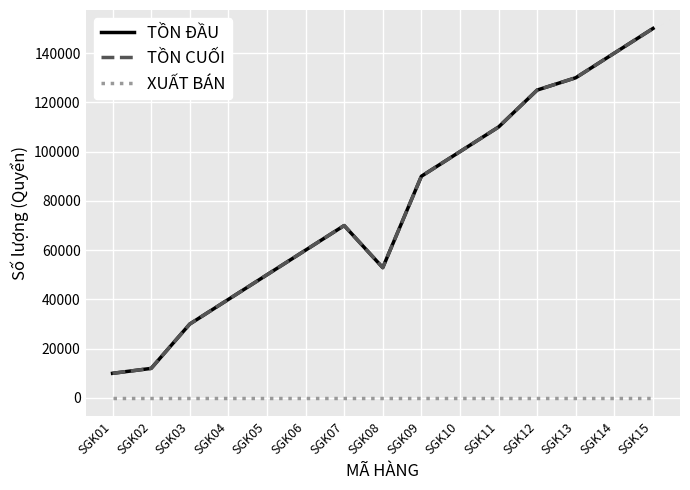

Is this an area chart (filled region under the line)?

No